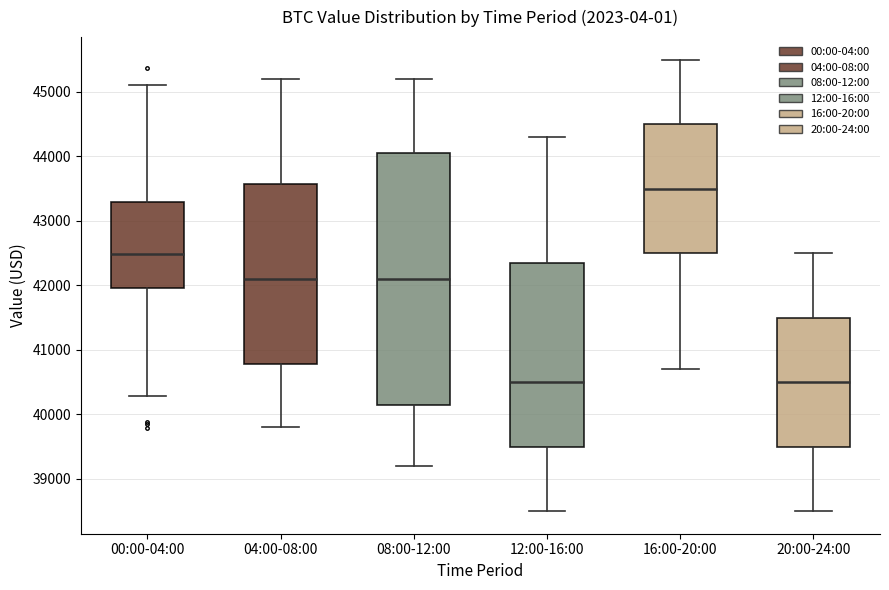

Reading left to right, read every box against the y-axis: the position of its median line, the range the box covers, and the ends of its whiskers. The values are not printed on the chart, so give them approximately, as read against the axis.

00:00-04:00: median 42500, box 42000 to 43300, whiskers 40300 to 45100
04:00-08:00: median 42100, box 40800 to 43600, whiskers 39800 to 45200
08:00-12:00: median 42100, box 40200 to 44100, whiskers 39200 to 45200
12:00-16:00: median 40500, box 39500 to 42400, whiskers 38500 to 44300
16:00-20:00: median 43500, box 42500 to 44500, whiskers 40700 to 45500
20:00-24:00: median 40500, box 39500 to 41500, whiskers 38500 to 42500